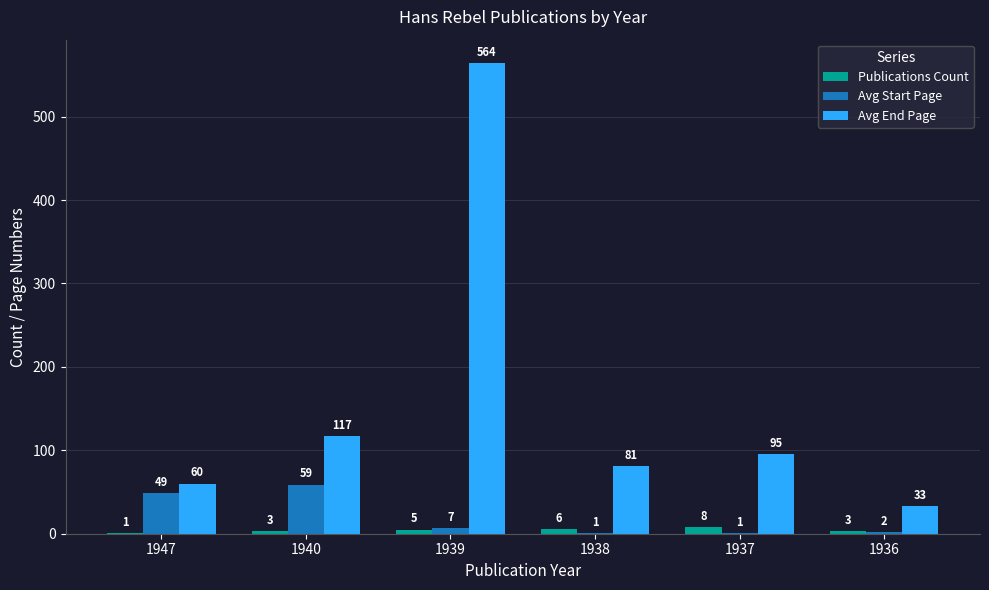

Reading left to right, extract all data points from this chart.

Publications Count: 1	3	5	6	8	3
Avg Start Page: 49	59	7	1	1	2
Avg End Page: 60	117	564	81	95	33